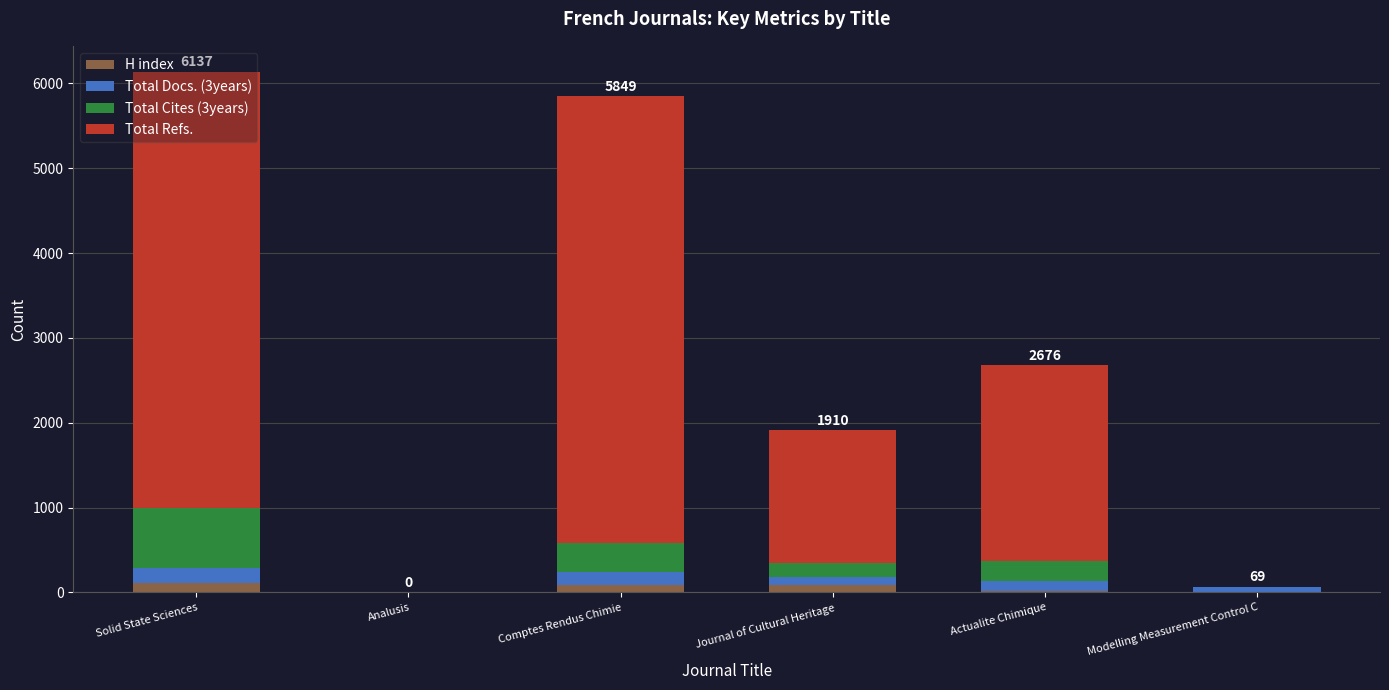

Are the bars horizontal?

No